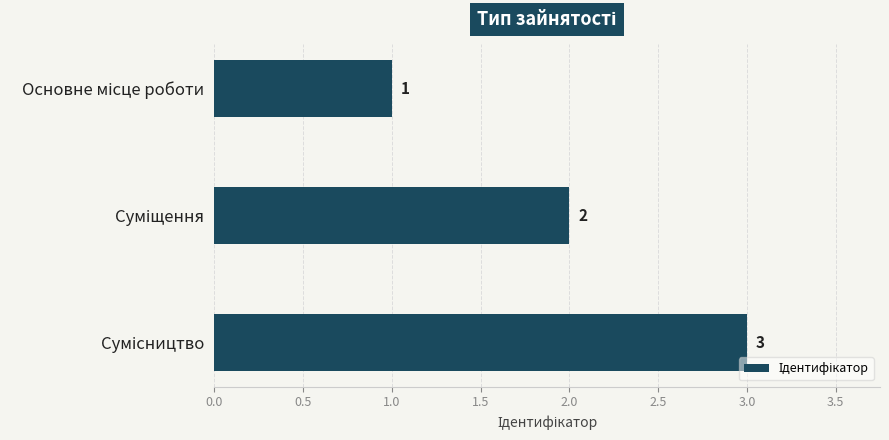

Does the chart contain any negative values?

No